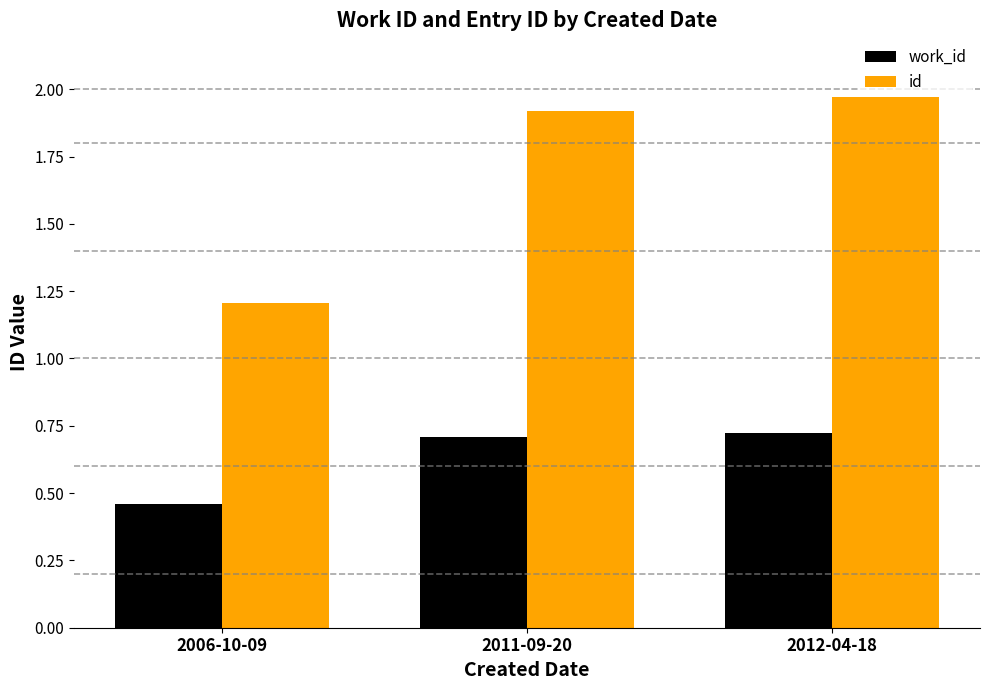

Which series has the largest range (max minus min)?

id